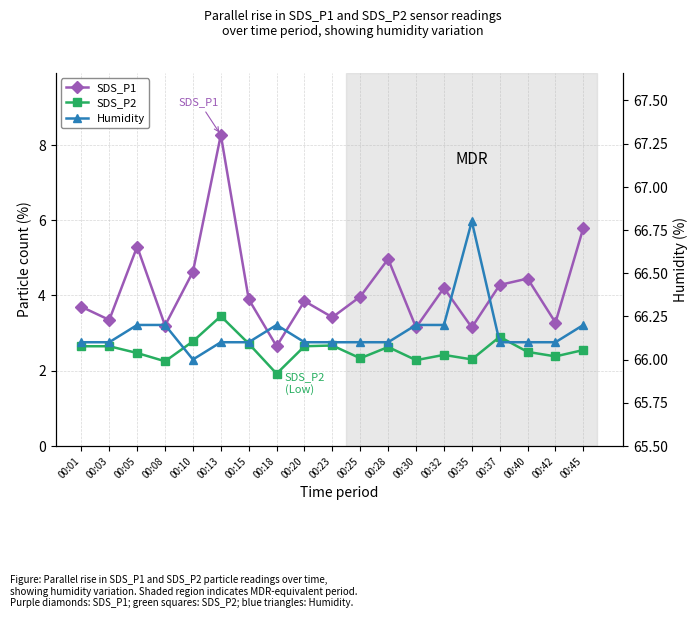

Does the chart display data point markers on the line(s)?

Yes